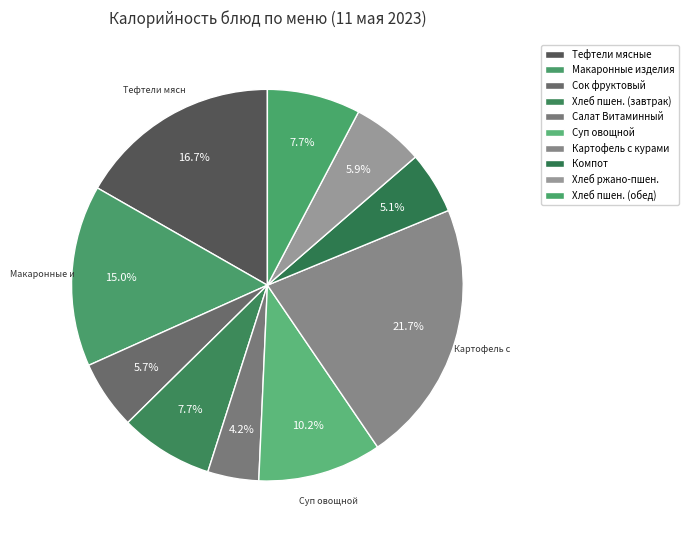

How many segments does this pie chart have?

10